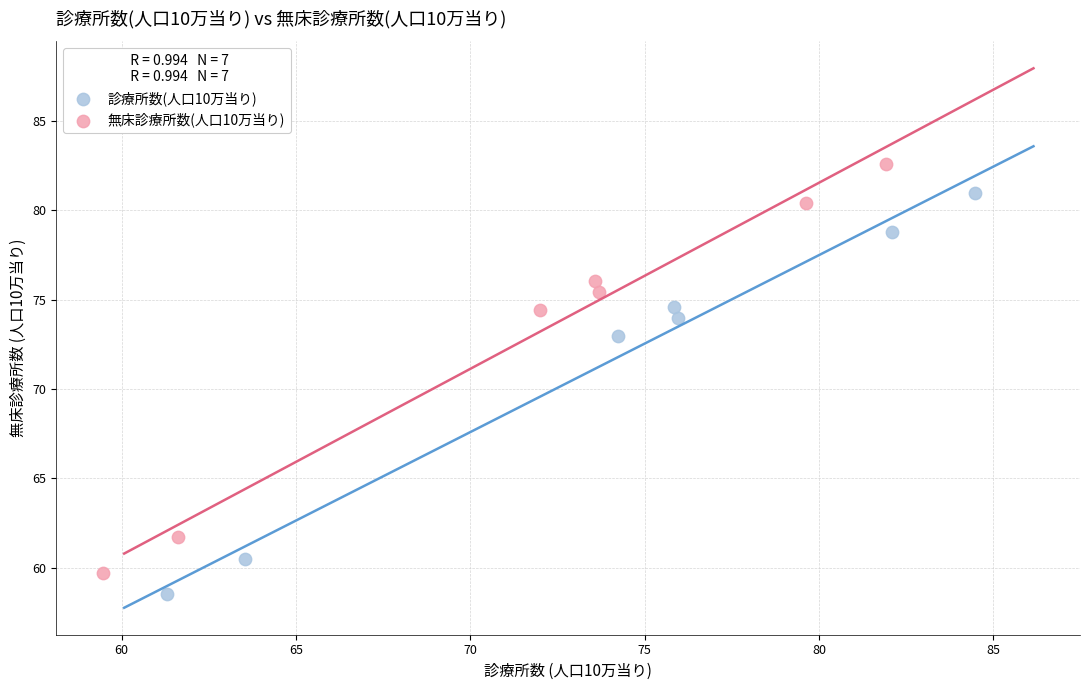

Which series reaches the maximum Y coordinate?

無床診療所数(人口10万当り)